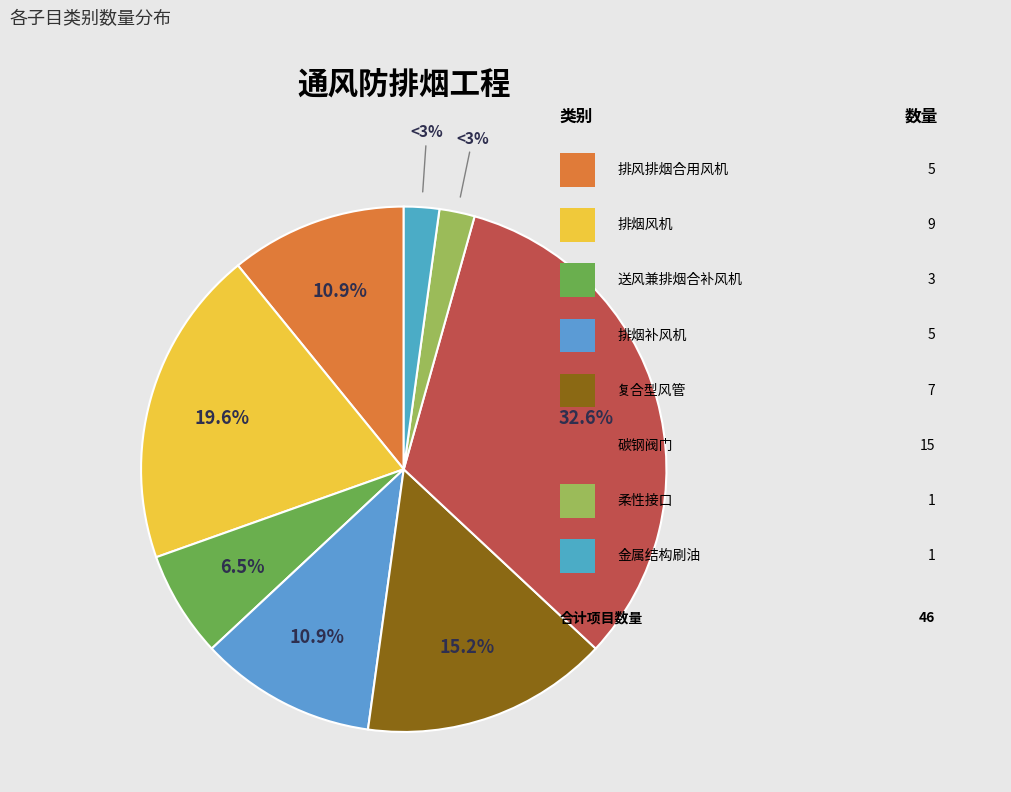

What is the largest slice in the pie chart?

碳钢阀门